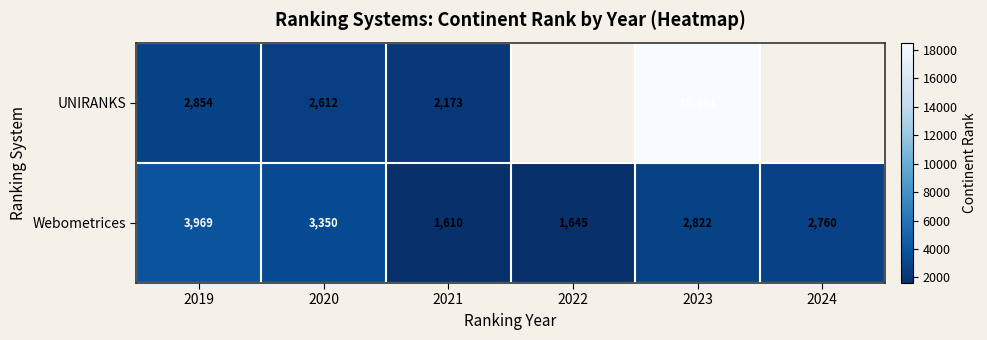

List the labels in order of Webometrices value, largest first.

2019, 2020, 2023, 2024, 2022, 2021